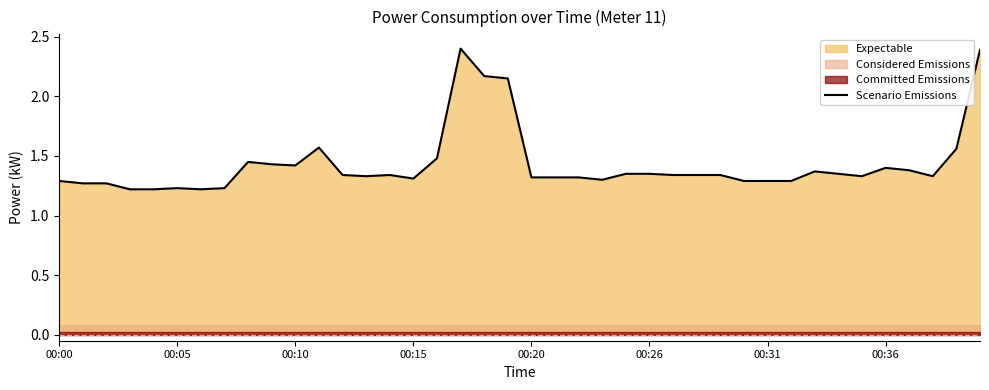

What is the highest value of the Scenario Emissions series?

2.4